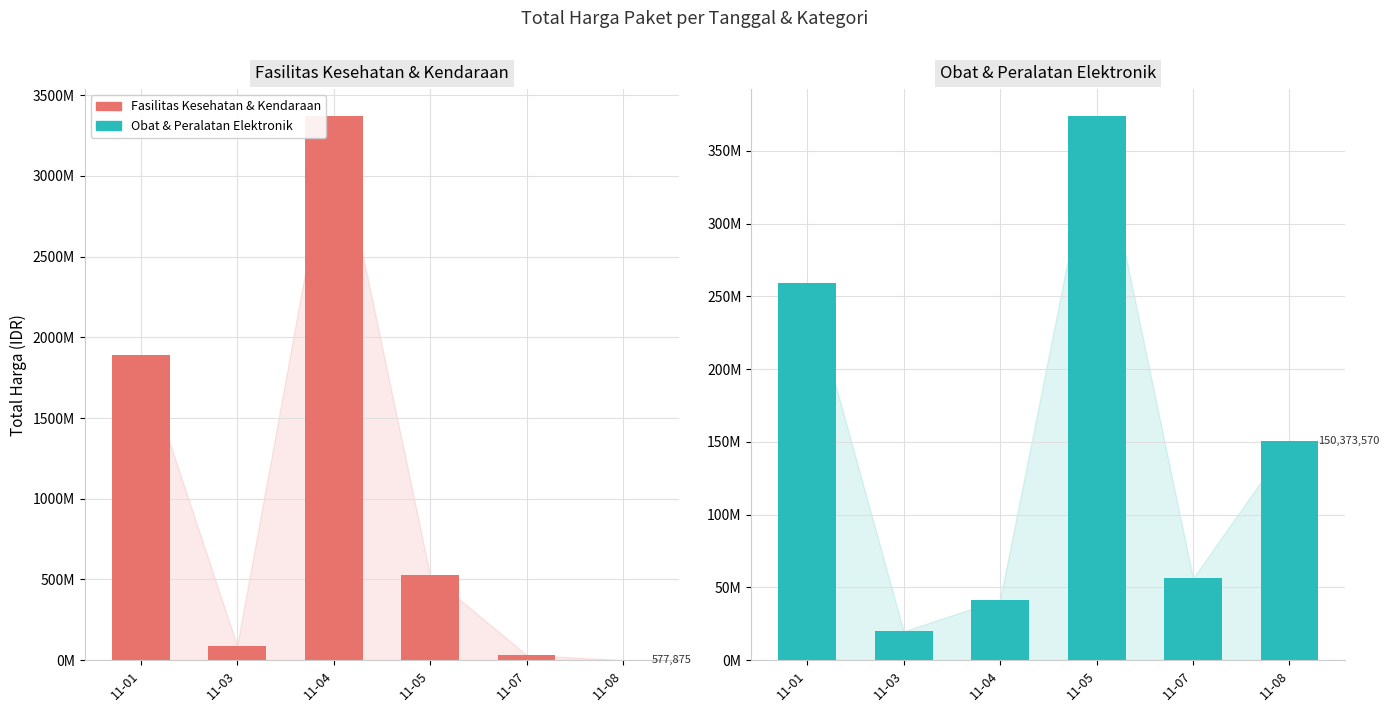

Are the bars grouped side by side (vs. stacked)?

Yes